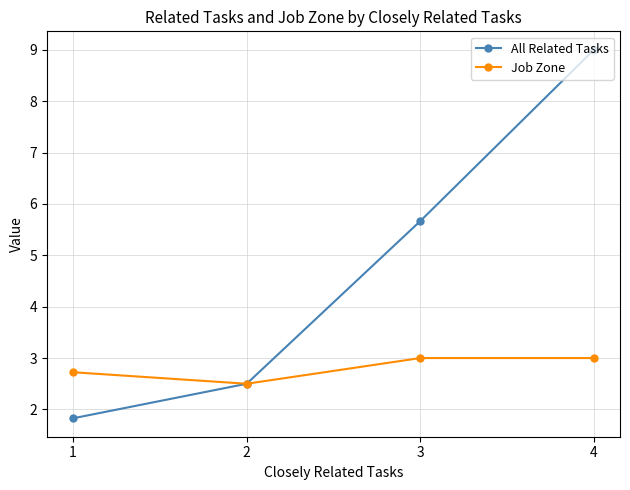

True or false: Job Zone has a value of 3.0 at 3.

True